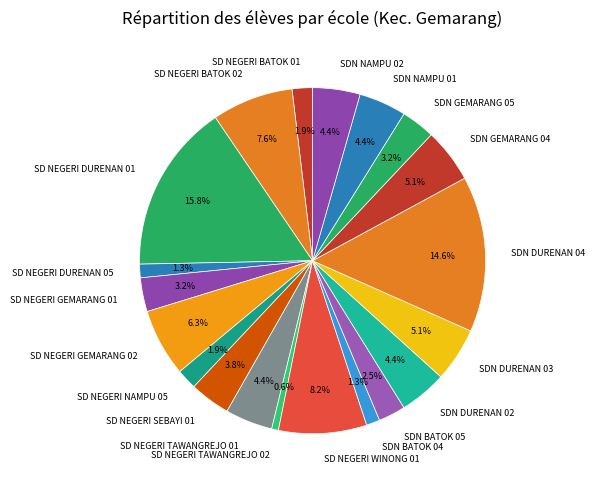

What is the largest slice in the pie chart?

SD NEGERI DURENAN 01